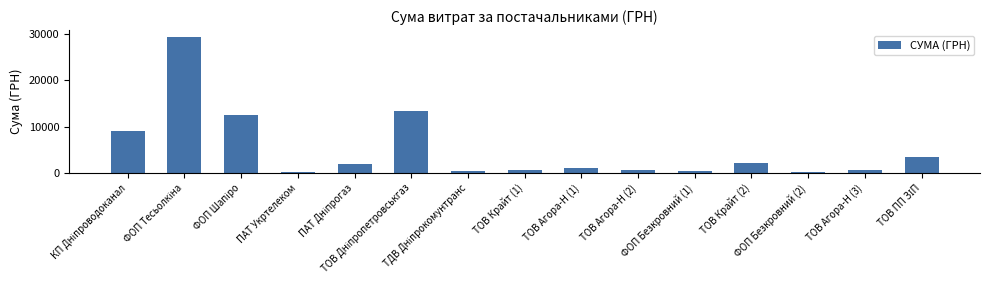

What is the greatest value displayed?

29338.5